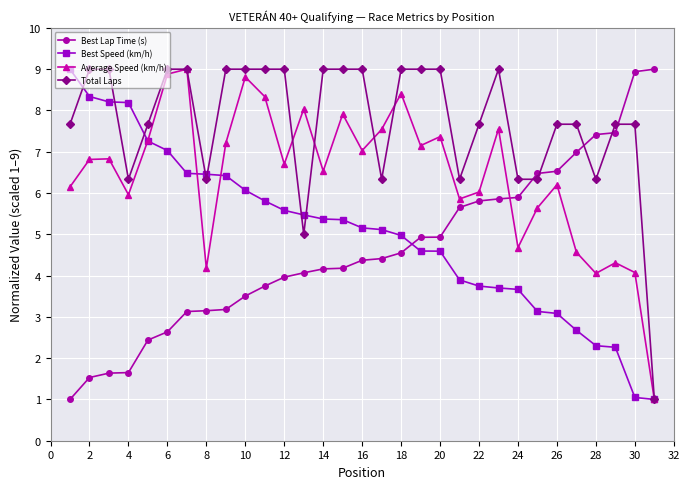

True or false: Best Lap Time (s) and Best Speed (km/h) cross at least once.

True